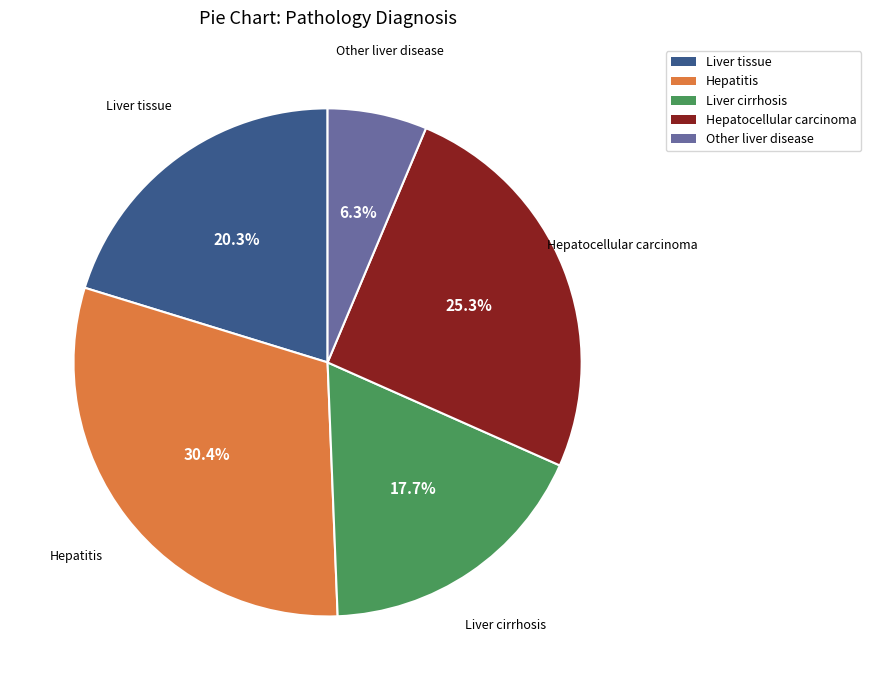

To the nearest percent, what percentage of the pie is Hepatitis?

30%